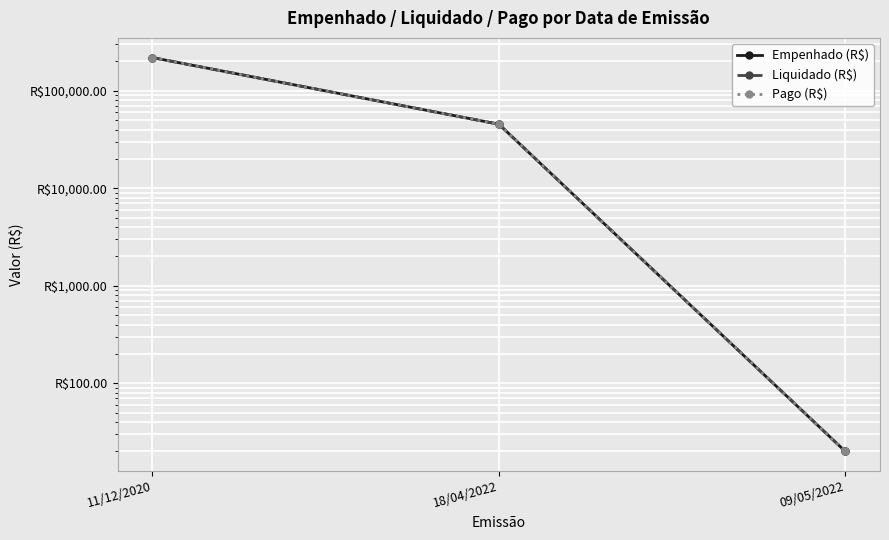

The Pago (R$) series shows 13.3 at 09/05/2022. True or false?

False